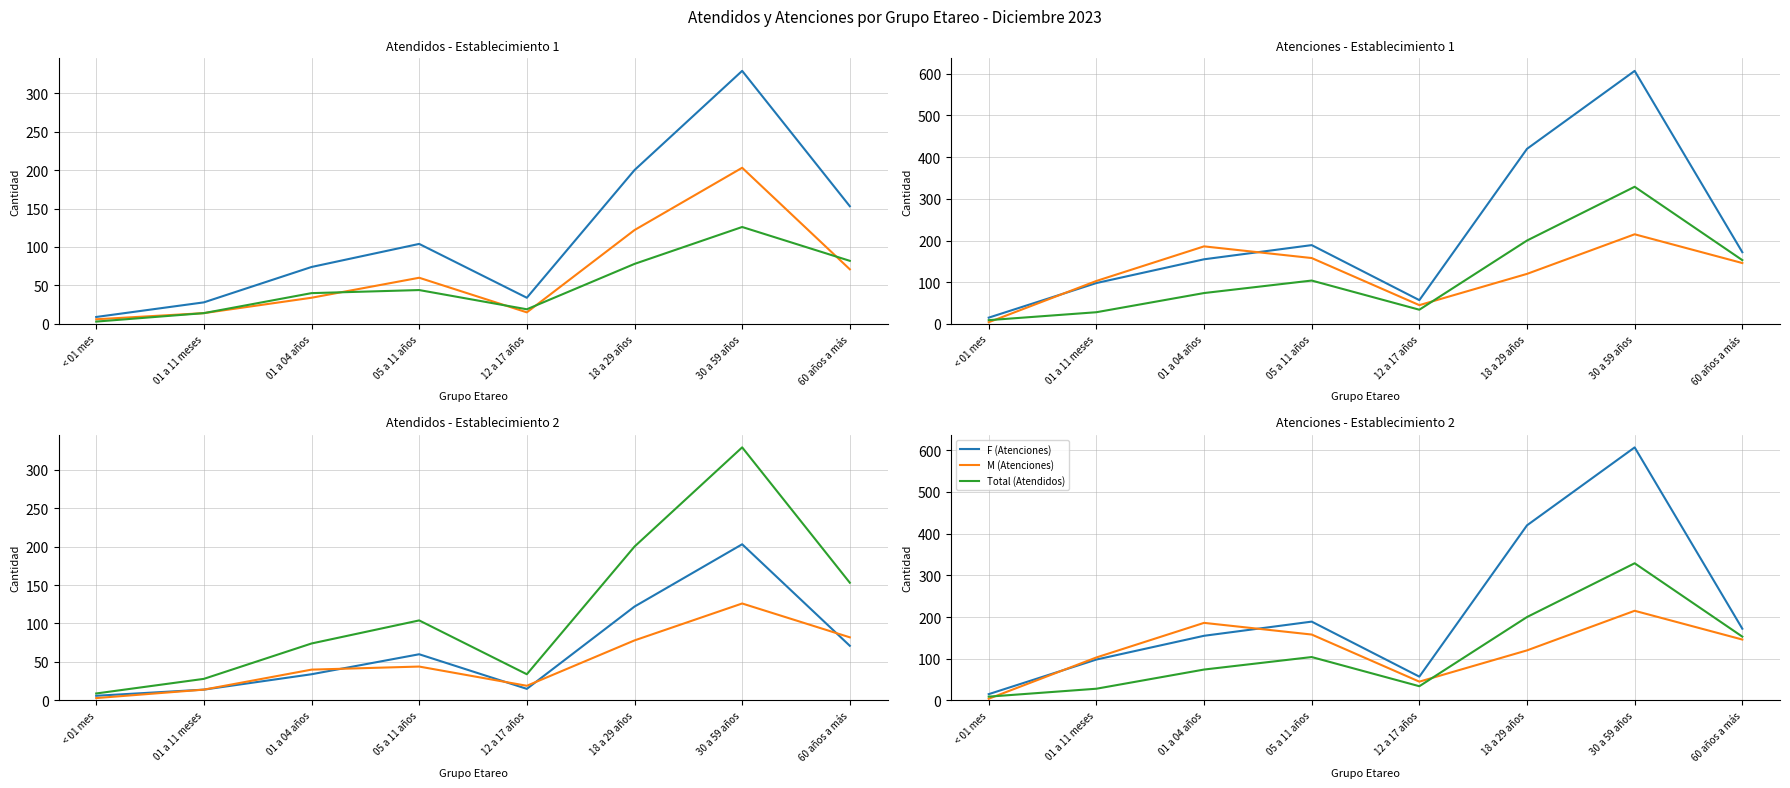

Is the value of Total (Atendidos) at 01 a 11 meses greater than the value of F (Atendidos) at 18 a 29 años?

No